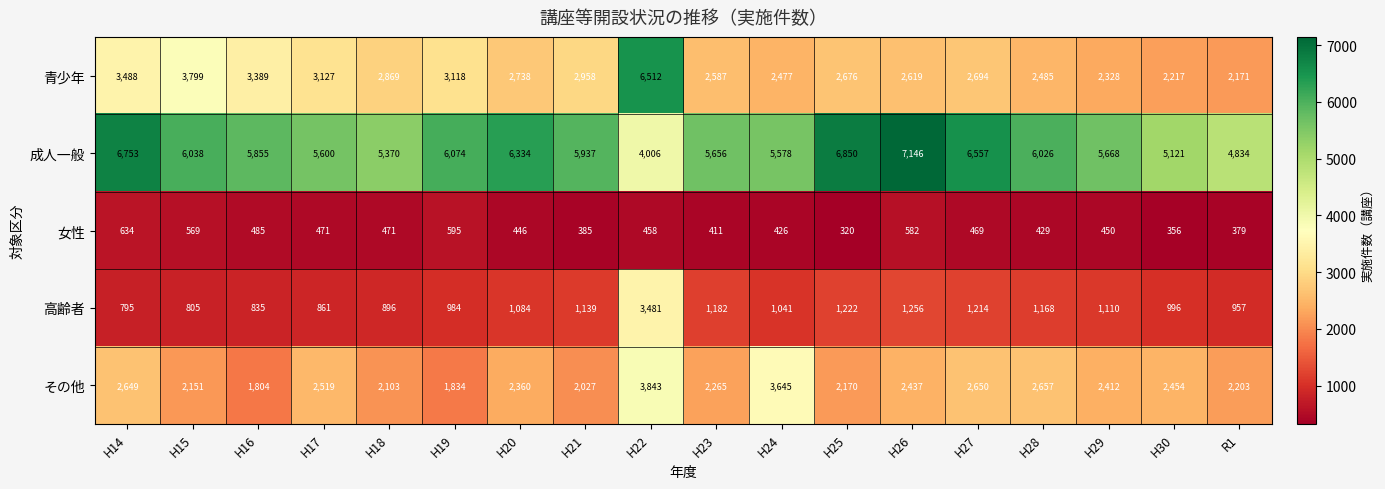

Is it true that その他 equals 2657 at H28?

True